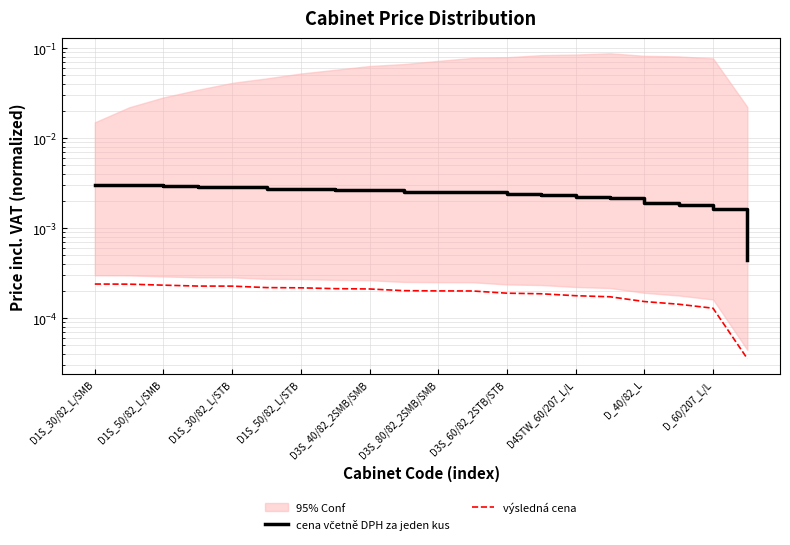

Is it true that cena včetně DPH za jeden kus equals 0.0 at D1S_30/82_L/STB?

False